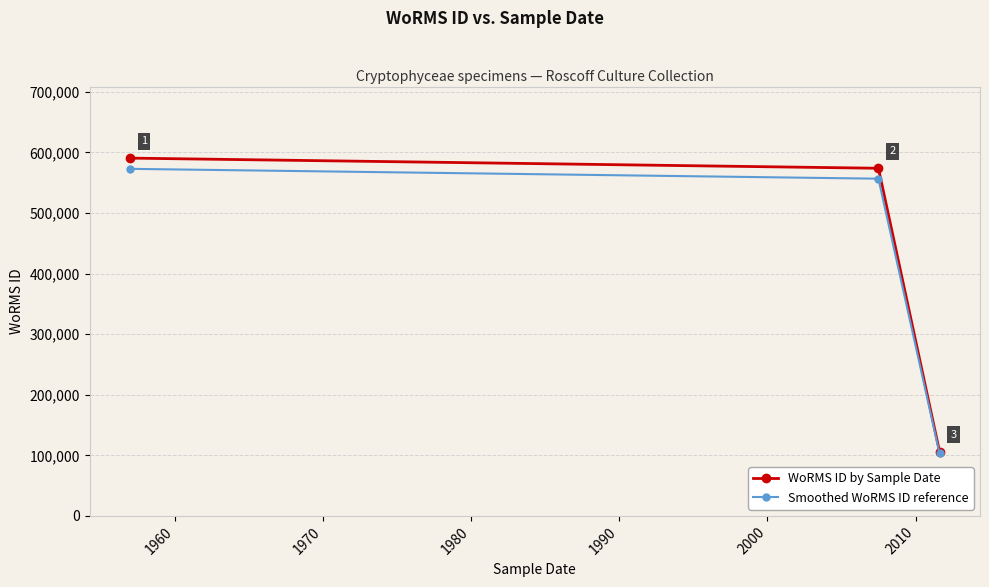

Does the chart display data point markers on the line(s)?

Yes